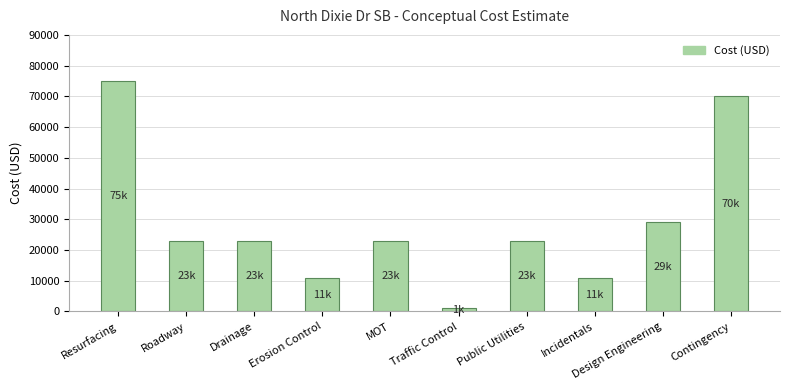

What is the label of the 6th bar from the left?

Traffic Control